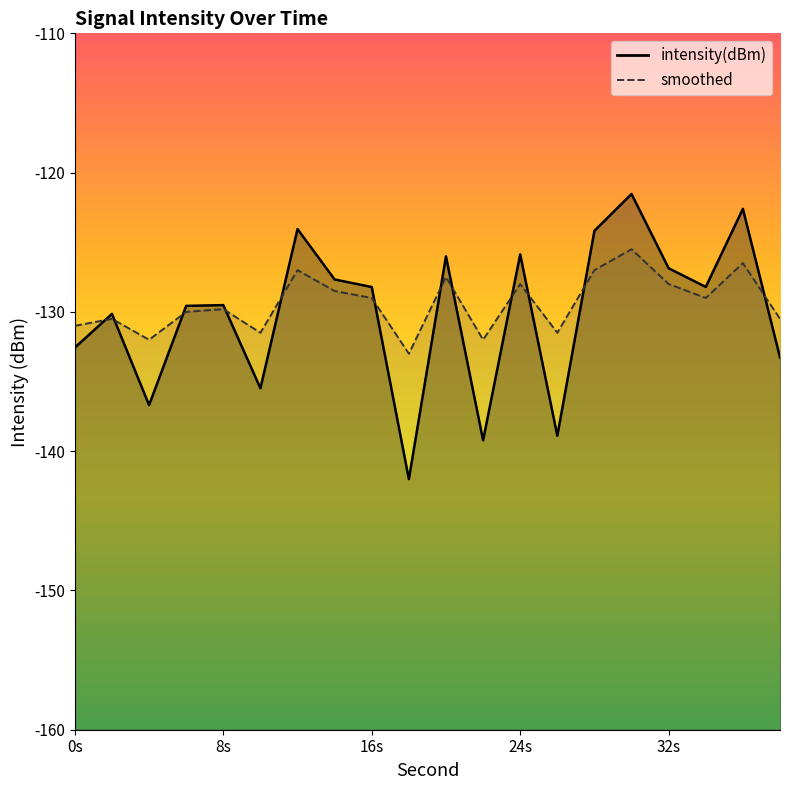

List the series in order of their peak value, highest first.

intensity(dBm), smoothed